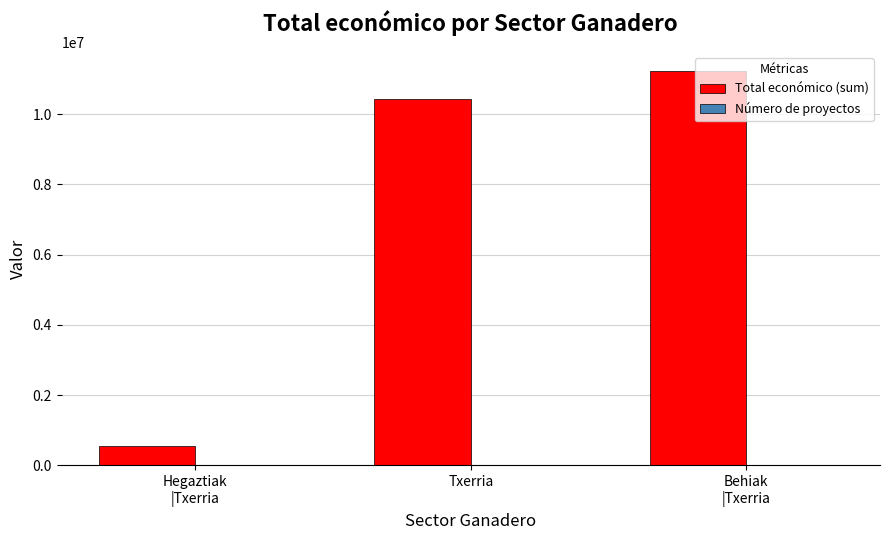

What is the sum of all Total económico (sum) values?

22181937